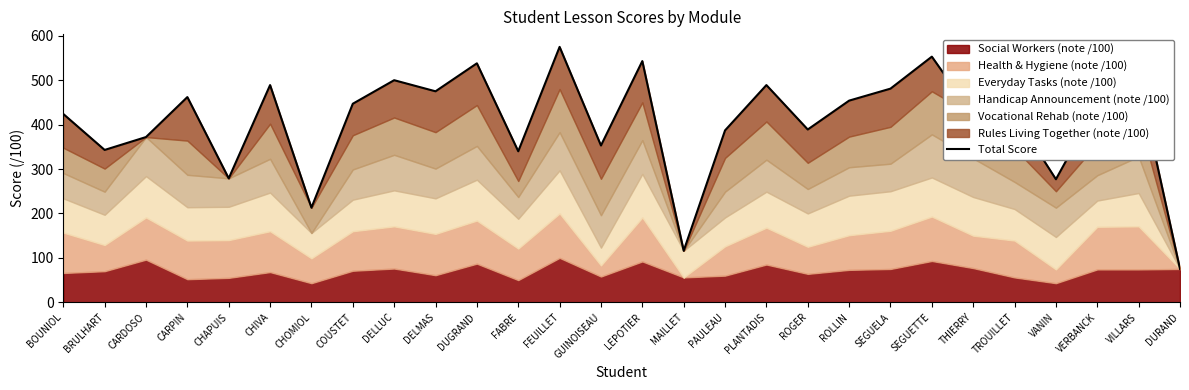

Reading right to left, extract all data points from this chart.

75	500	446	277	422	421	553	481	454	389	489	387	116	543	353	575	340	538	475	500	447	213	489	279	462	372	343	424